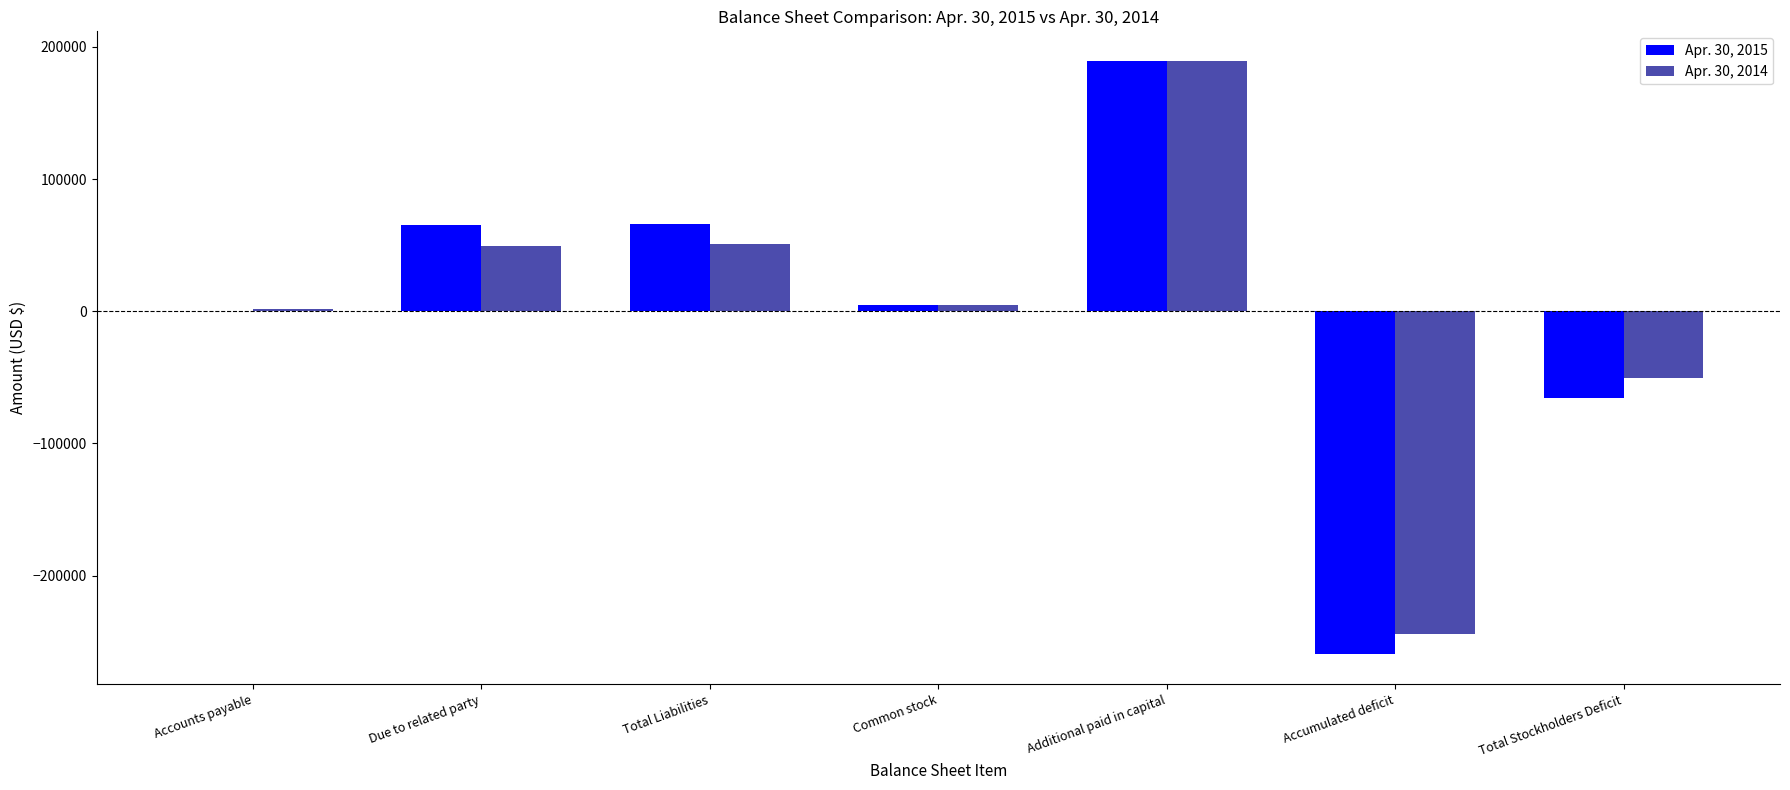

At which category is the sum across all series the highest?

Additional paid in capital